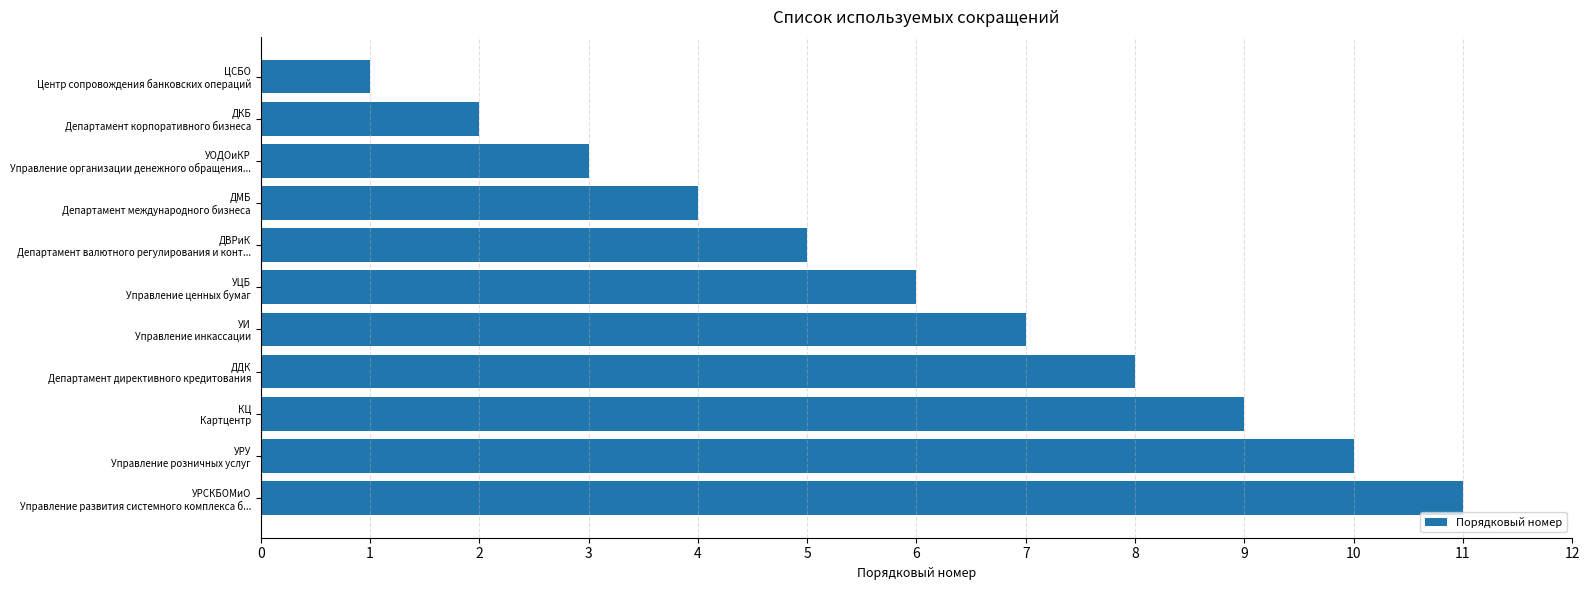

Which label corresponds to the smallest value in the chart?

ЦСБО
Центр сопровождения банковских операций